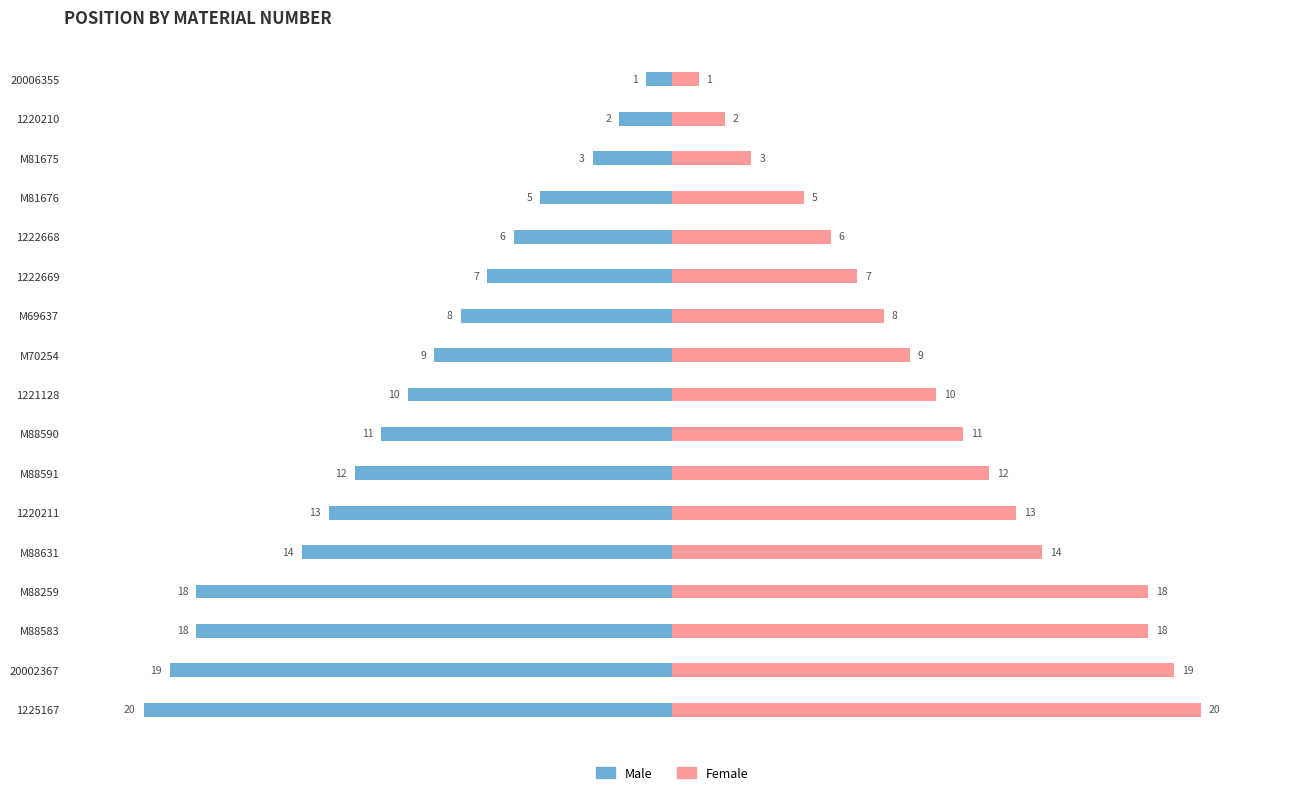

Is it true that Female equals 18 at 14?

True